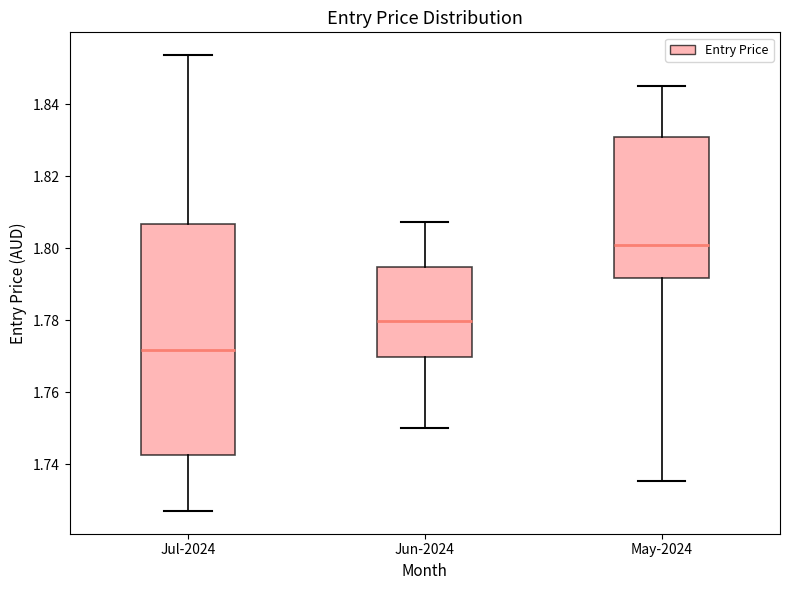

Reading left to right, read every box against the y-axis: the position of its median line, the range the box covers, and the ends of its whiskers. The values are not printed on the chart, so give them approximately, as read against the axis.

Jul-2024: median 1.772, box 1.742 to 1.806, whiskers 1.728 to 1.854
Jun-2024: median 1.780, box 1.770 to 1.794, whiskers 1.750 to 1.808
May-2024: median 1.800, box 1.792 to 1.830, whiskers 1.736 to 1.846